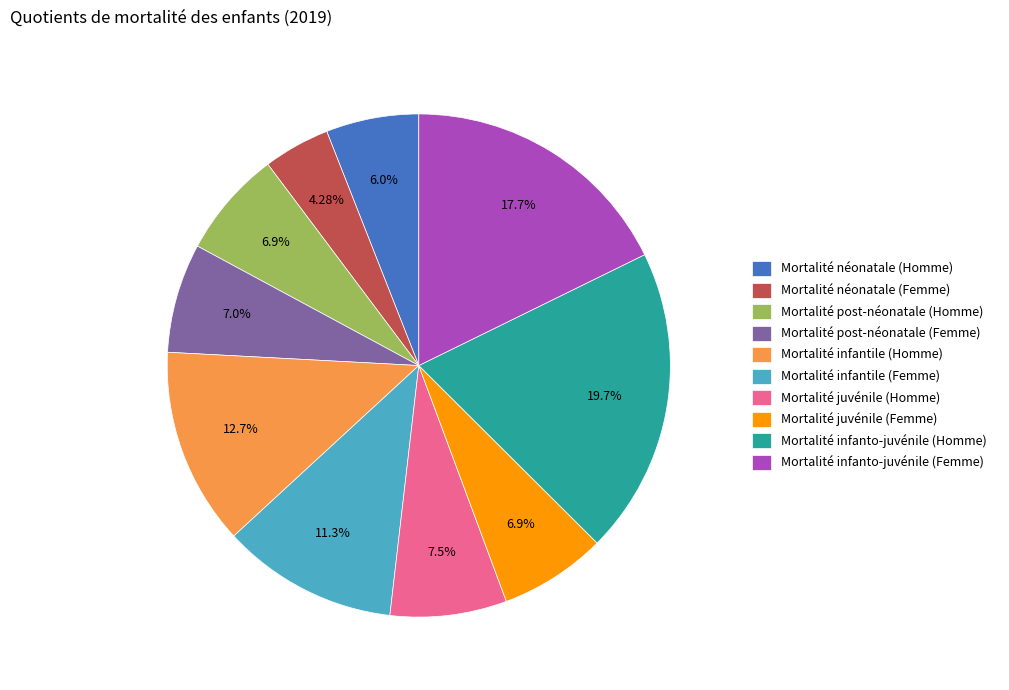

Combined, do Mortalité juvénile (Homme) and Mortalité infanto-juvénile (Femme) account for over 50%?

No